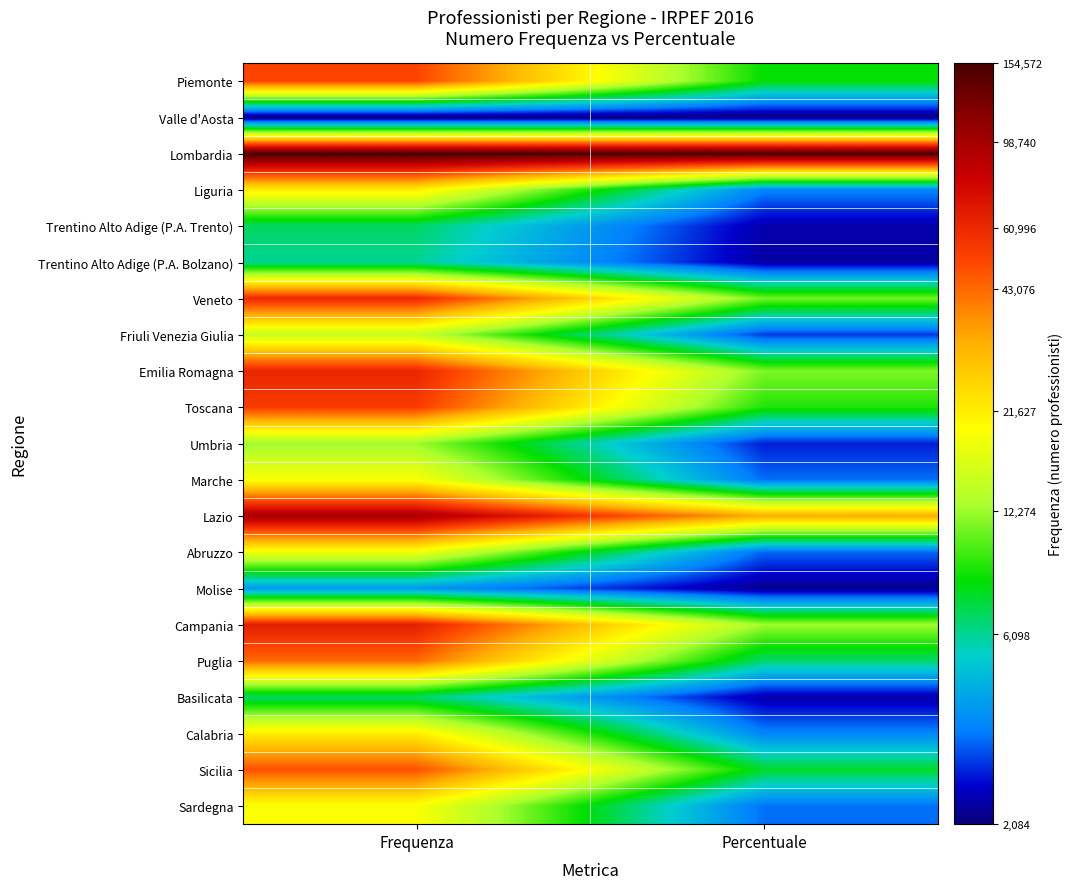

List the series in order of their peak value, highest first.

Lombardia, Lazio, Campania, Emilia Romagna, Veneto, Toscana, Piemonte, Sicilia, Puglia, Liguria, Calabria, Sardegna, Marche, Abruzzo, Friuli Venezia Giulia, Umbria, Trentino Alto Adige (P.A. Trento), Basilicata, Trentino Alto Adige (P.A. Bolzano), Molise, Valle d'Aosta